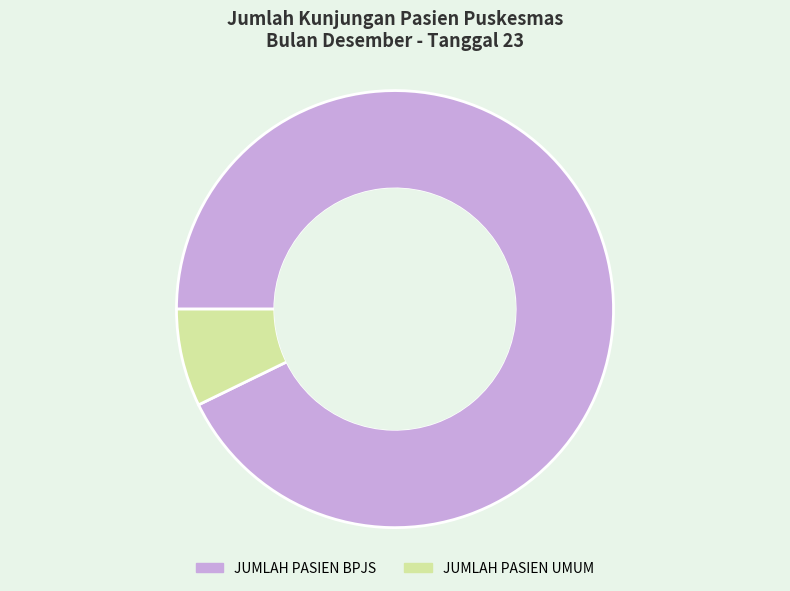

Approximately how many times larger is the value at JUMLAH PASIEN BPJS compared to JUMLAH PASIEN UMUM?

12.9